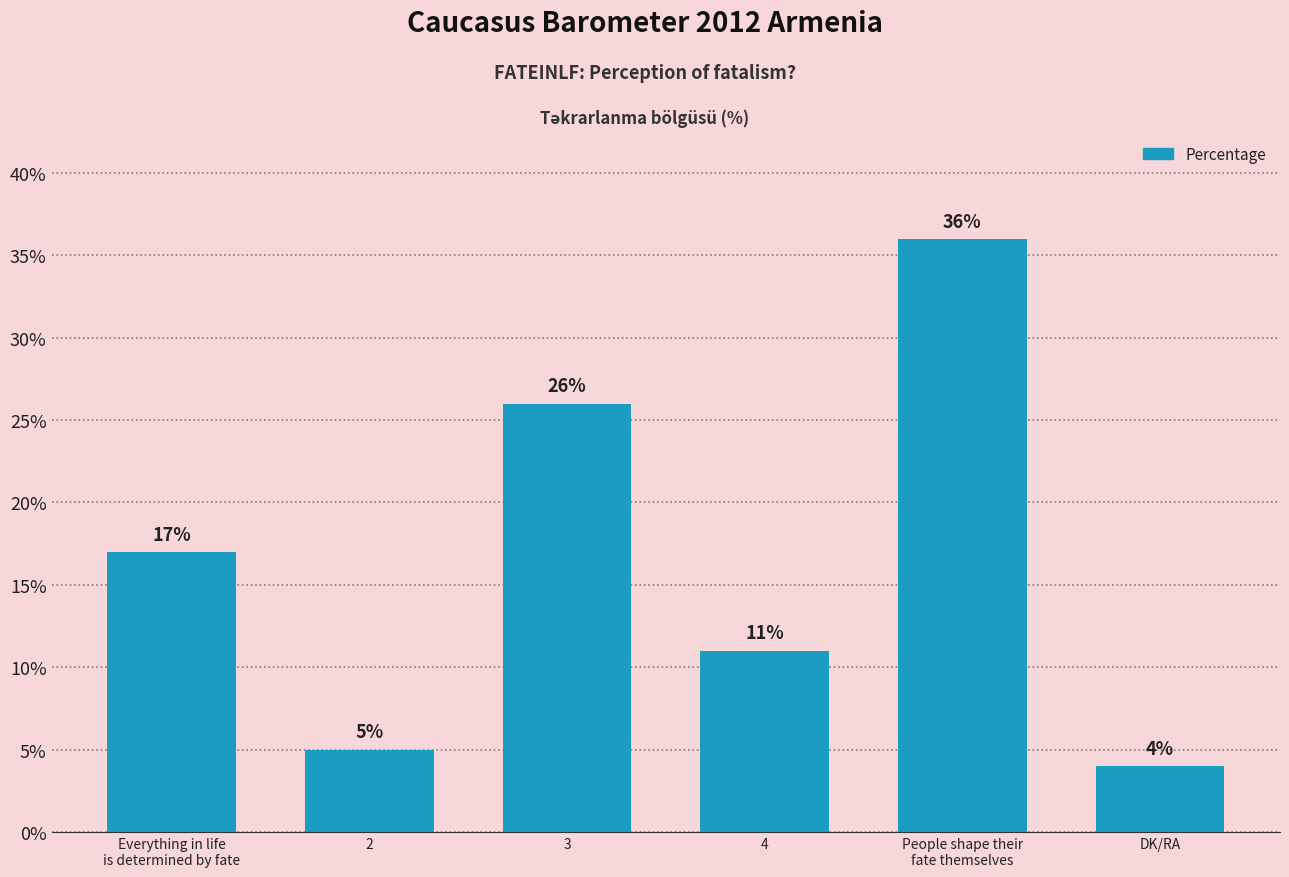

What is the ratio of the value at People shape their
fate themselves to the value at Everything in life
is determined by fate?

2.1